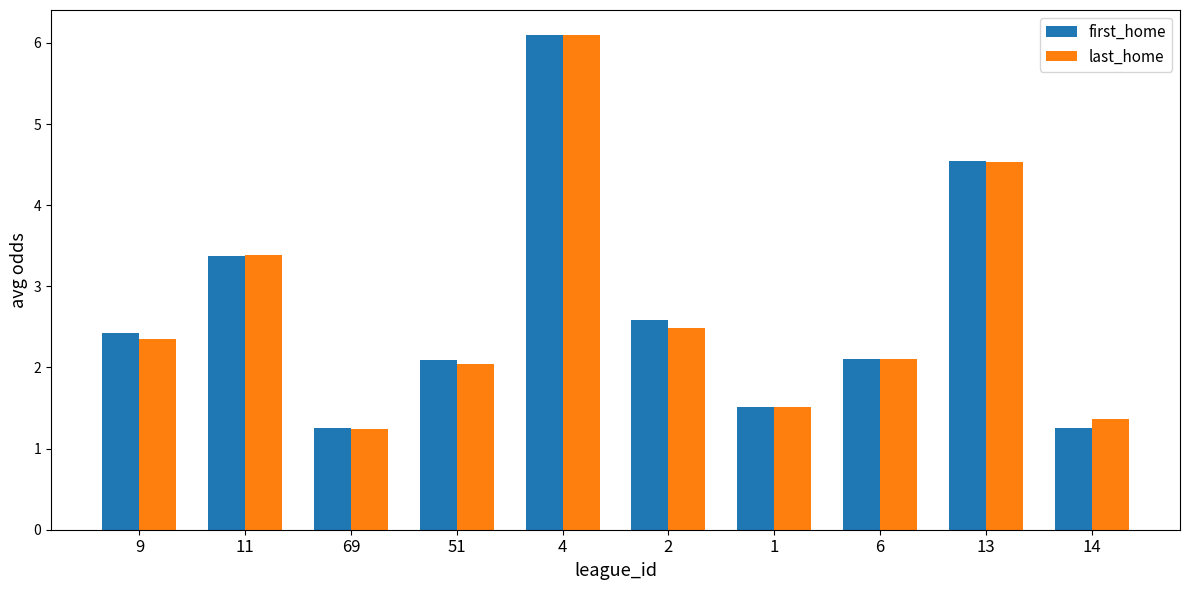

What is the approximate value of first_home at 4?

6.1